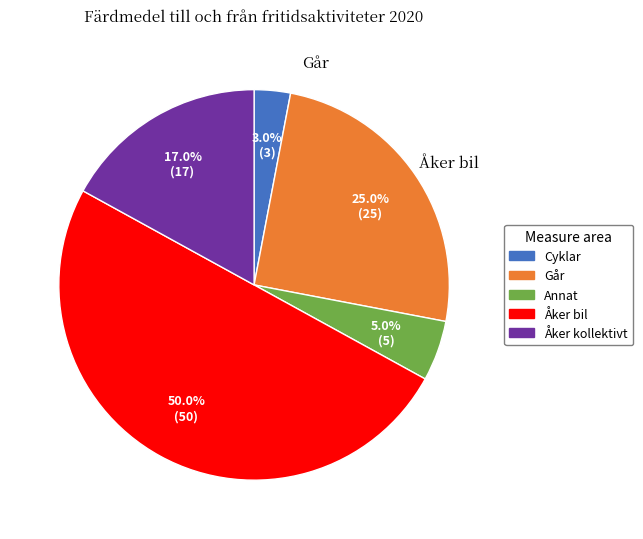

How many segments does this pie chart have?

5